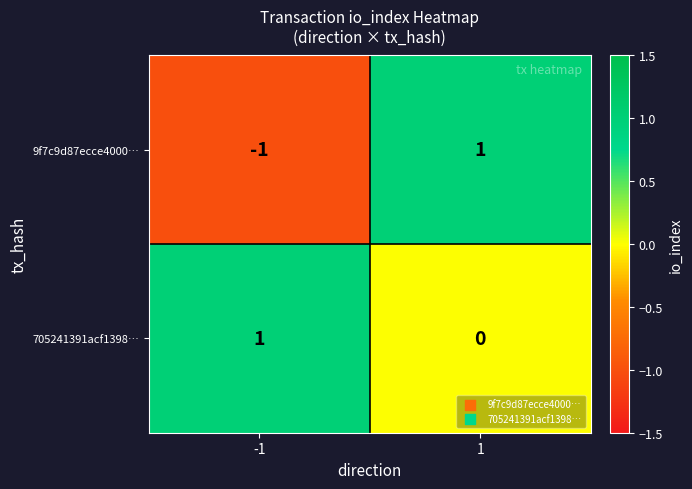

Which series has the largest total across all categories?

705241391acf1398…